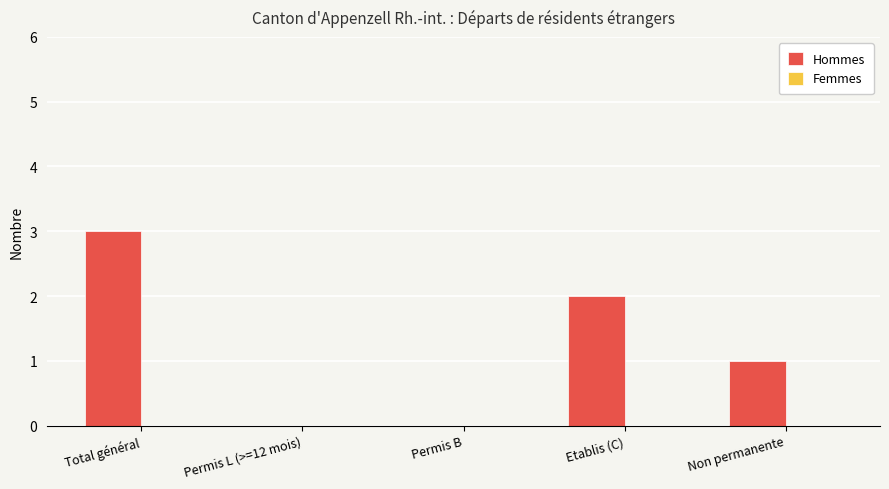

Between Etablis (C) and Permis B, which is larger?

Etablis (C)